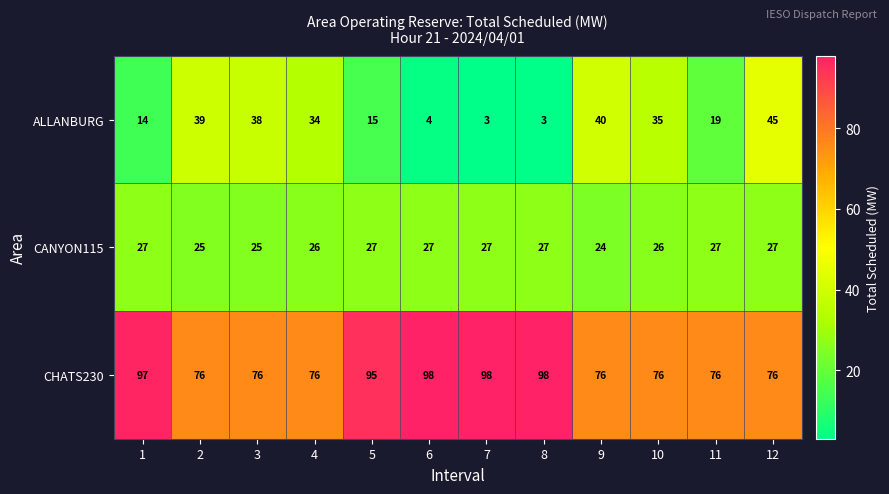

The value of CANYON115 at 12 is 27. True or false?

True